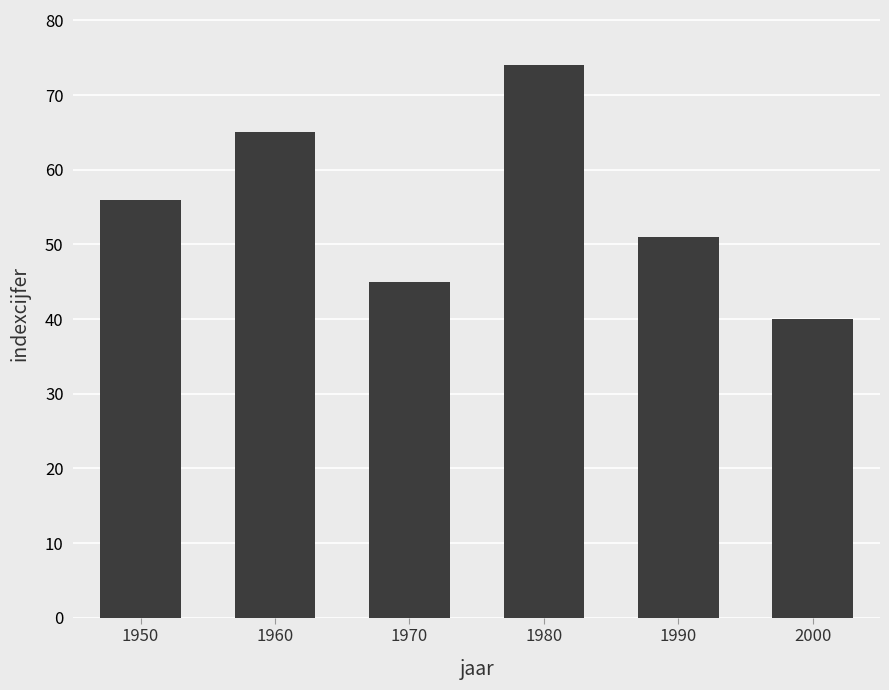

What is the average value?

55